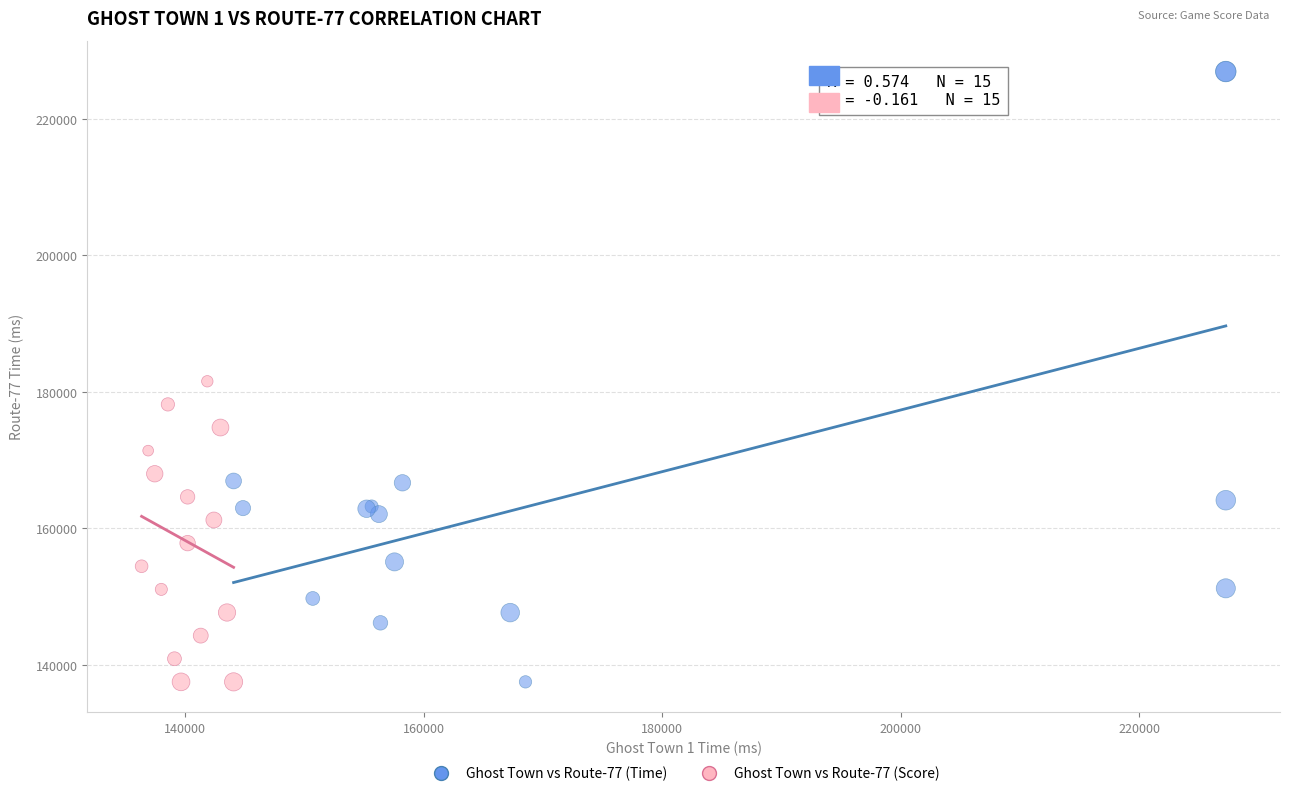

Which series contains the highest Y value?

Ghost Town vs Route-77 (Time)